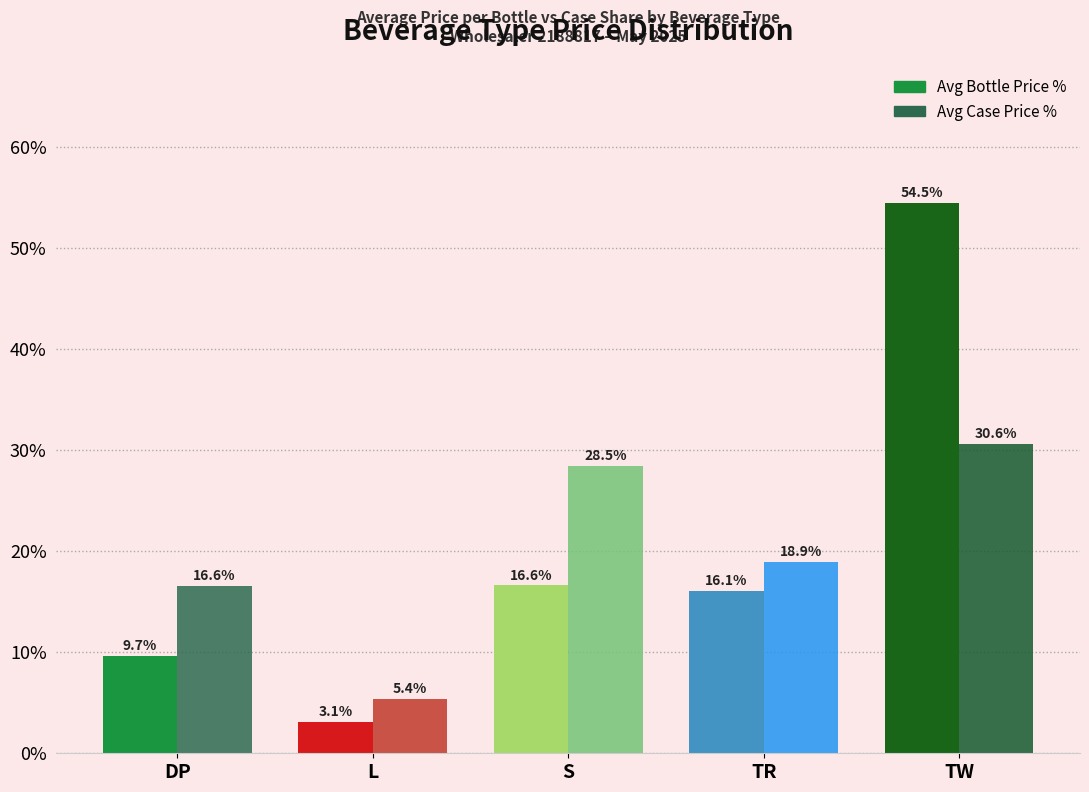

How many data points does each series have?

5